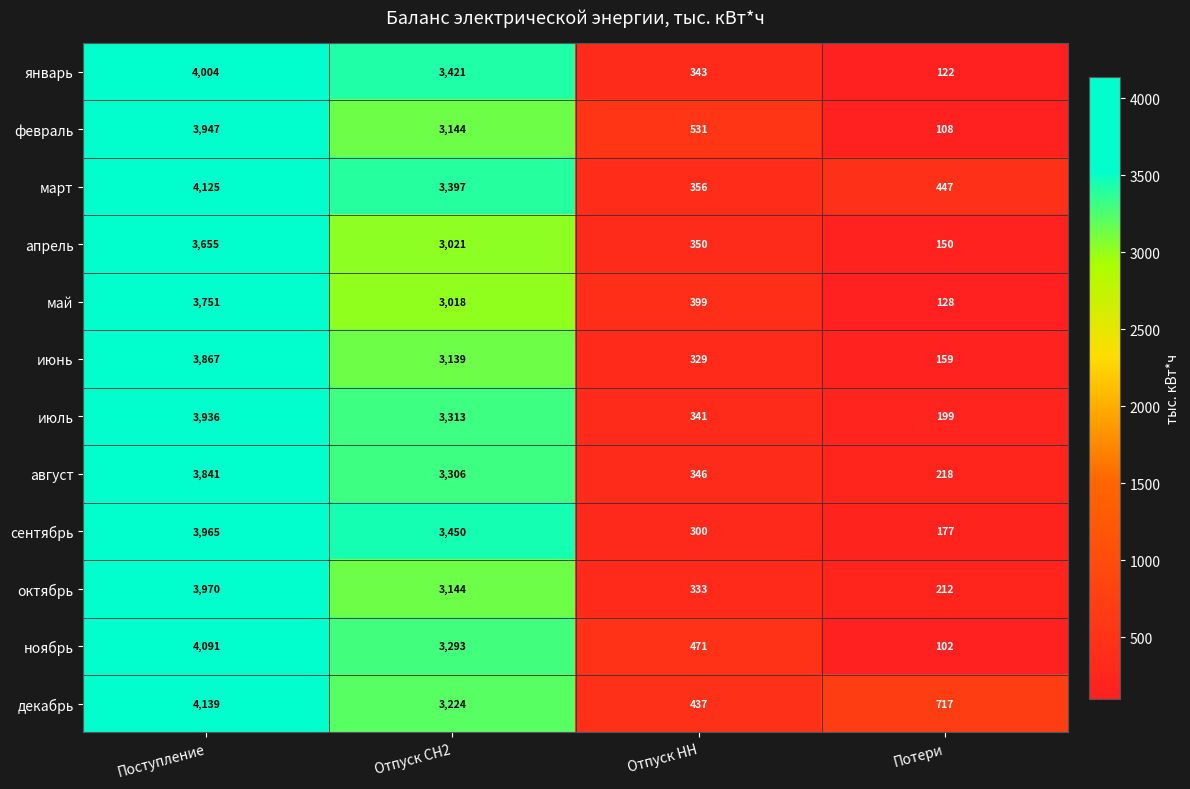

What is the difference between the май values at Потери and Поступление?

3623